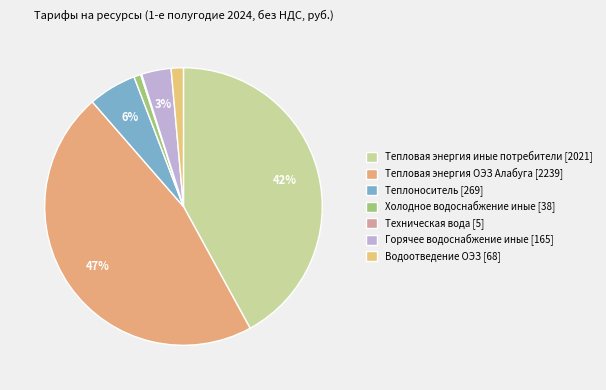

To the nearest percent, what is the average slice percentage?

14%